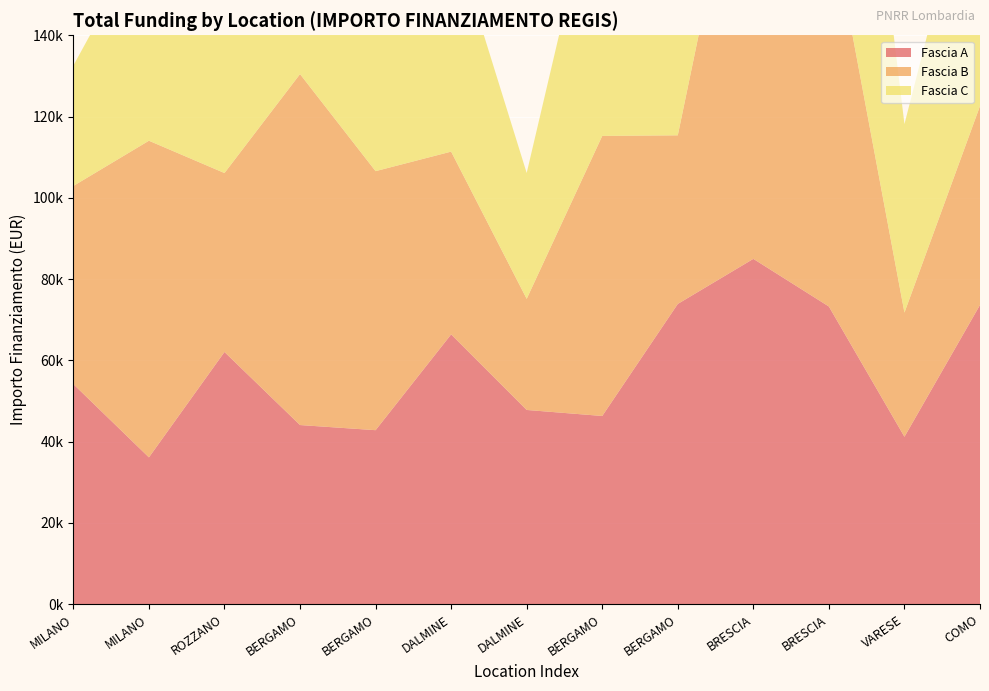

Reading left to right, extract all data points from this chart.

Fascia A: 54144.9	36123.8	62062.4	44080.6	42816.5	66393.6	47794.5	46312.5	73886.6	84977.9	73250.1	41196.6	73636.1
Fascia B: 48776.3	77926.5	44036.1	86371.0	63747.5	44978.7	27342.9	68925.6	41496.0	119783.4	97812.0	30558.8	48957.9
Fascia C: 29640.7	52455.4	51504.7	48200.6	48646.7	54577.6	30978.2	70077.9	38513.5	25842.4	100847.1	46386.6	68180.1